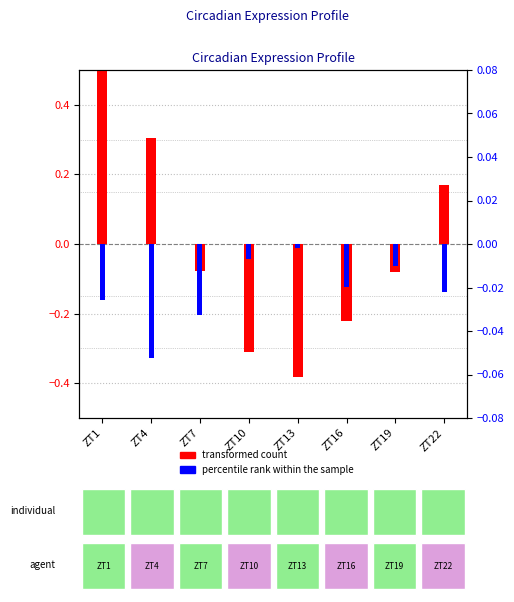

Which category has the lowest value across all series?

ZT13